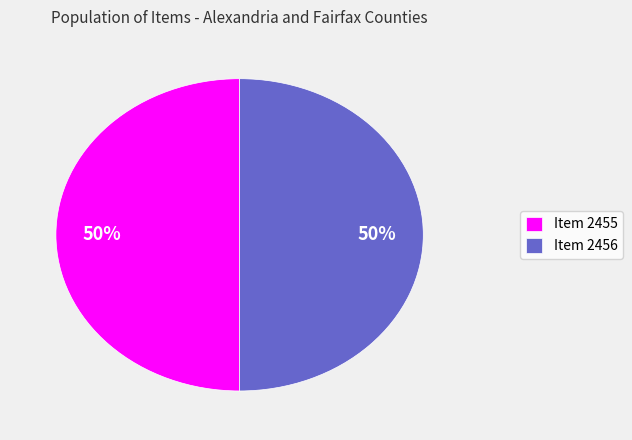

What is the ratio of the value at Item 2456 to the value at Item 2455?

1.0